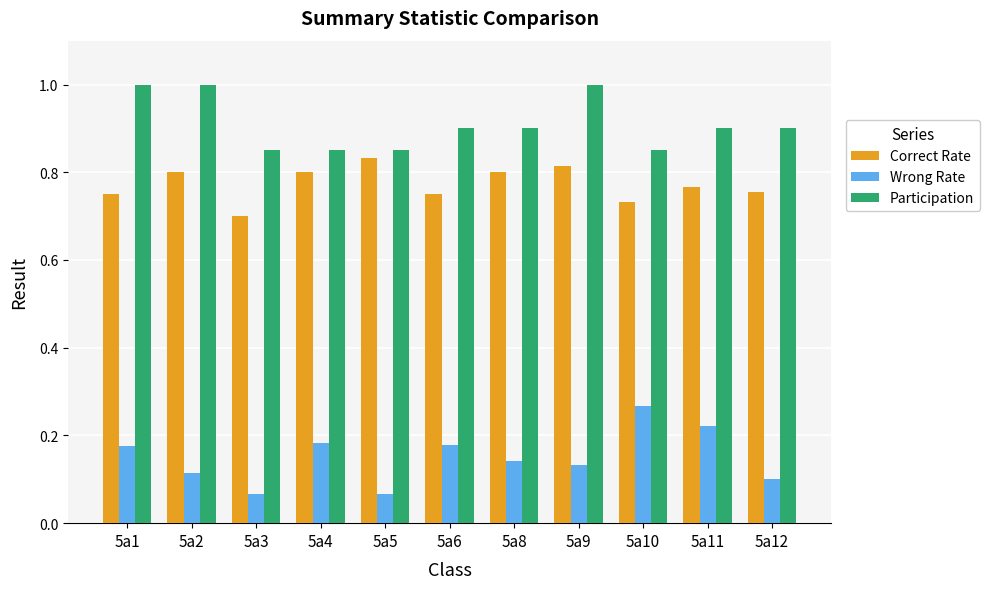

What is the highest value of the Participation series?

1.0